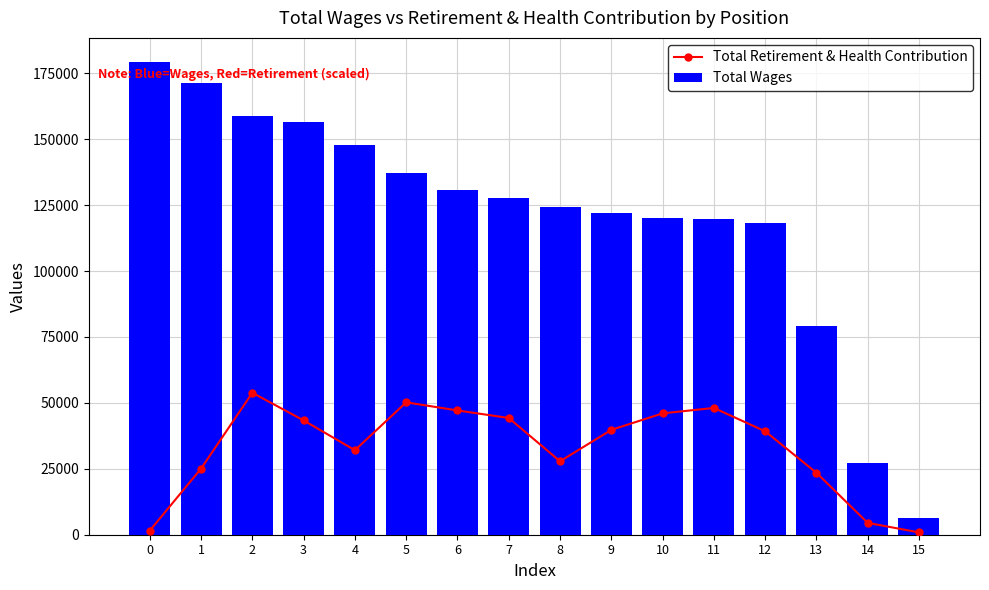

How many data points in Total Retirement & Health Contribution are above 39758?

8